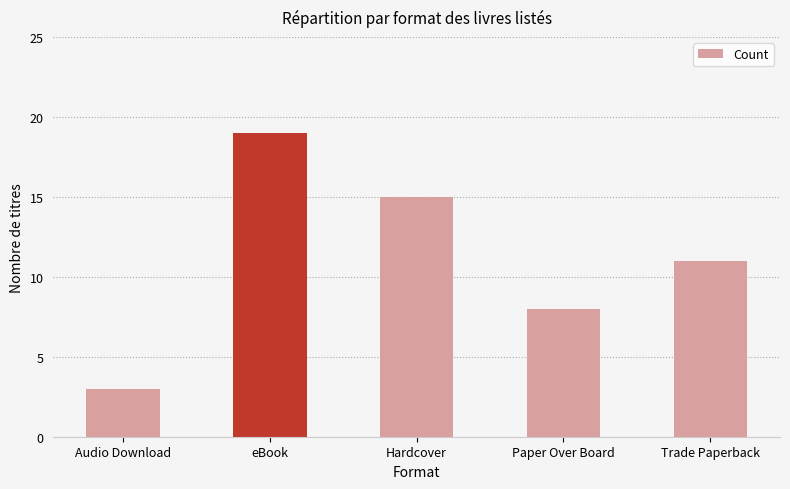

What is the sum of the values at Trade Paperback and Audio Download?

14